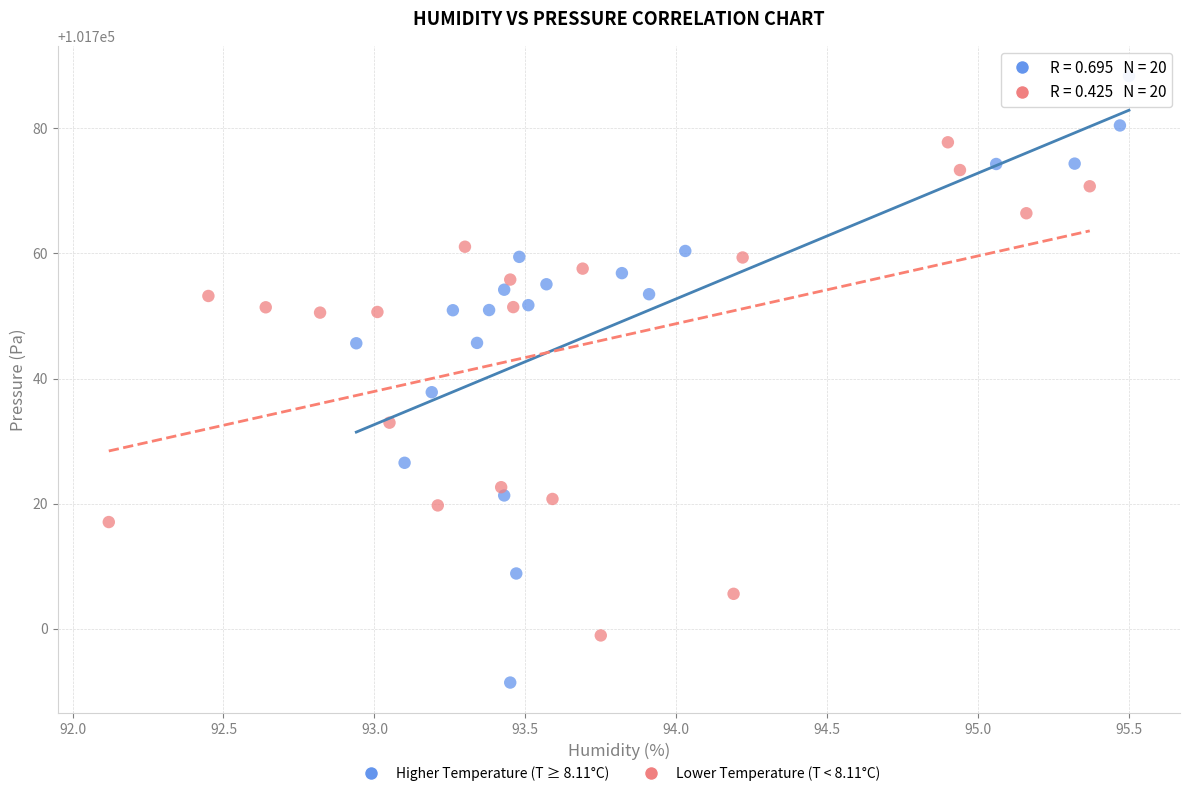

Which series has the widest spread of Y values?

Higher Temperature (T ≥ 8.11°C)